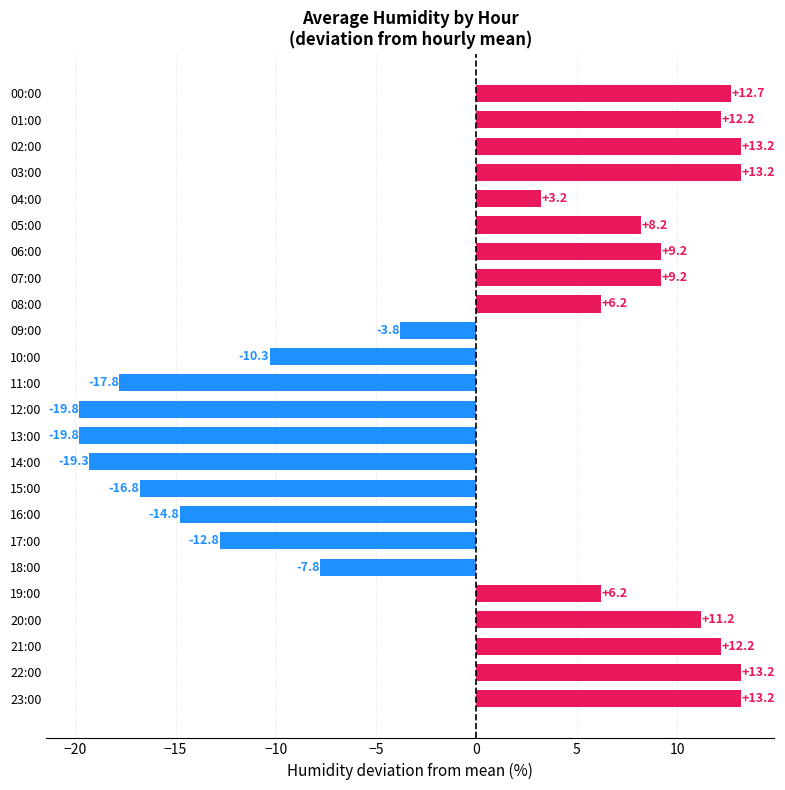

Reading top to bottom, extract all data points from this chart.

12.7	12.2	13.2	13.2	3.2	8.2	9.2	9.2	6.2	-3.8	-10.3	-17.8	-19.8	-19.8	-19.3	-16.8	-14.8	-12.8	-7.8	6.2	11.2	12.2	13.2	13.2